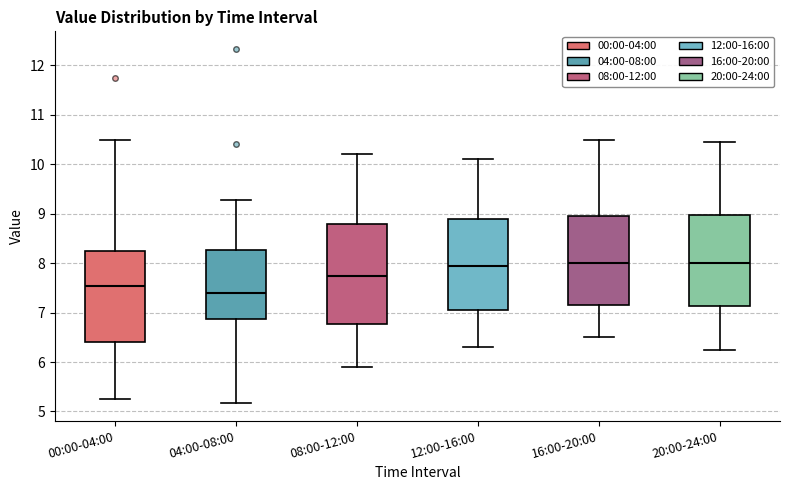

Reading left to right, read every box against the y-axis: the position of its median line, the range the box covers, and the ends of its whiskers. The values are not printed on the chart, so give them approximately, as read against the axis.

00:00-04:00: median 7.5, box 6.4 to 8.3, whiskers 5.3 to 10.5
04:00-08:00: median 7.4, box 6.9 to 8.3, whiskers 5.2 to 9.3
08:00-12:00: median 7.8, box 6.8 to 8.8, whiskers 5.9 to 10.2
12:00-16:00: median 8.0, box 7.1 to 8.9, whiskers 6.3 to 10.1
16:00-20:00: median 8.0, box 7.2 to 9.0, whiskers 6.5 to 10.5
20:00-24:00: median 8.0, box 7.1 to 9.0, whiskers 6.3 to 10.5